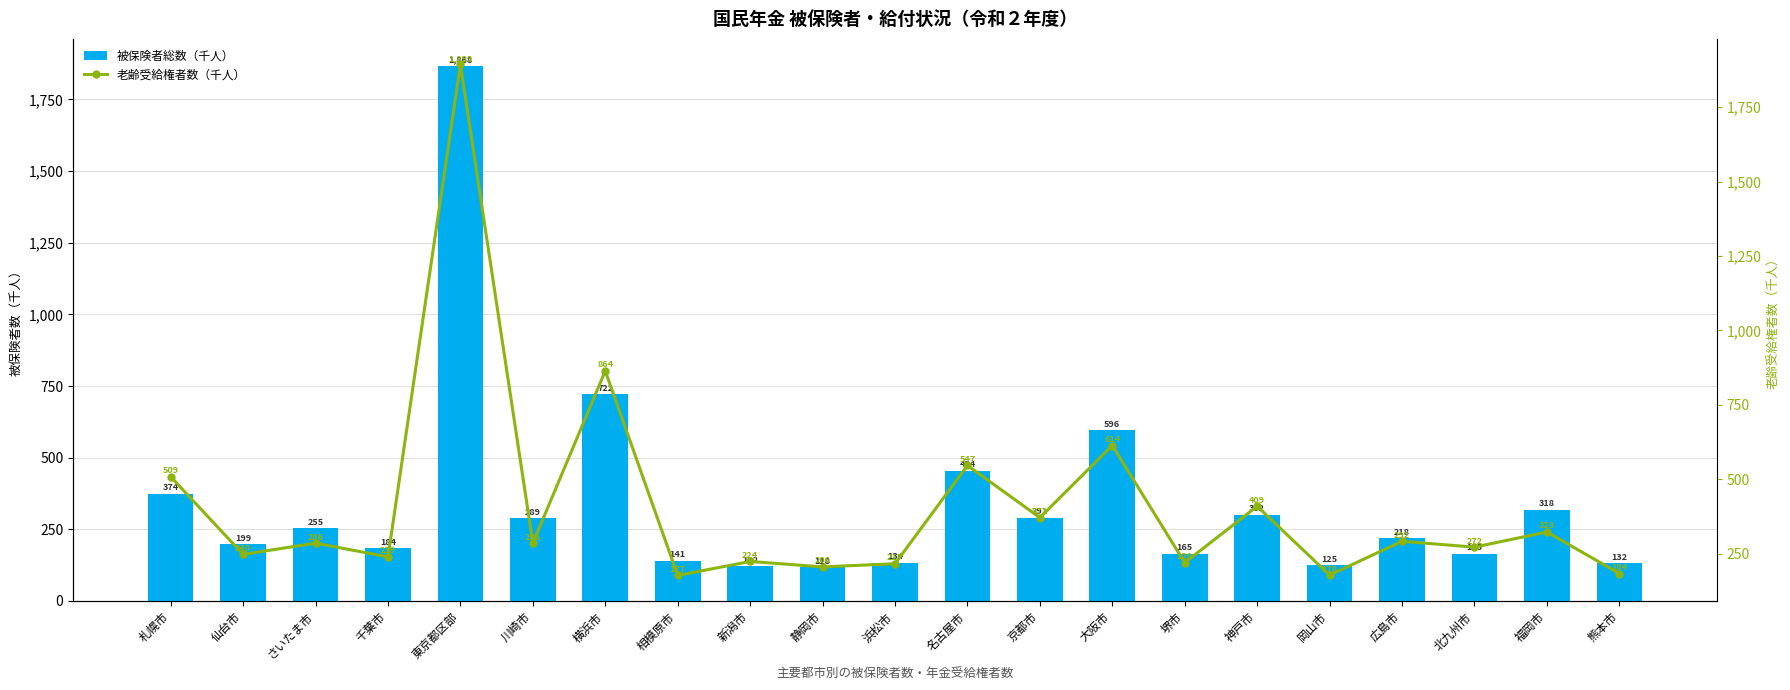

At how many categories does at least one series exceed 1057?

1